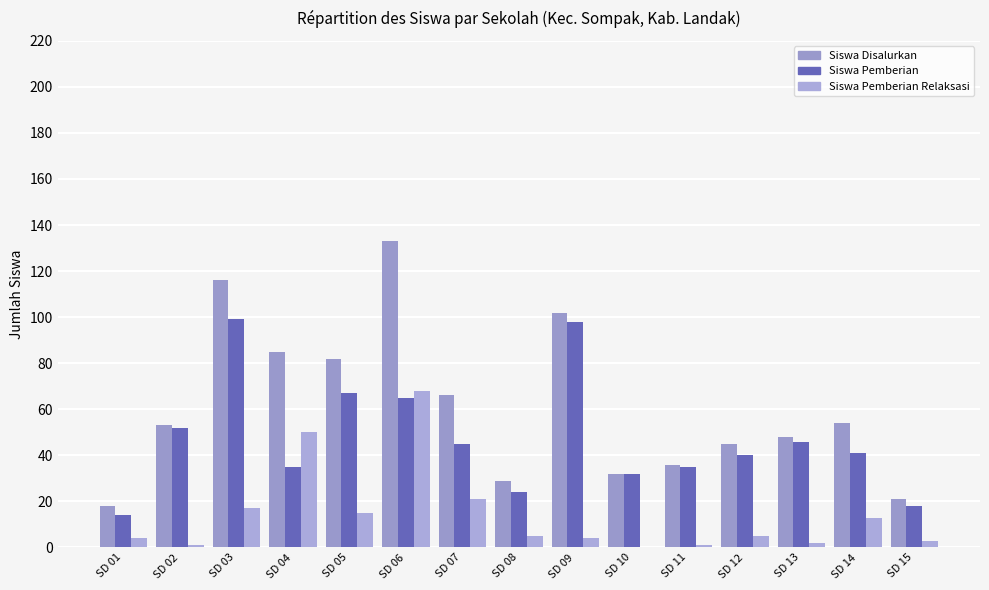

What are all the series names shown in the legend?

Siswa Disalurkan, Siswa Pemberian, Siswa Pemberian Relaksasi